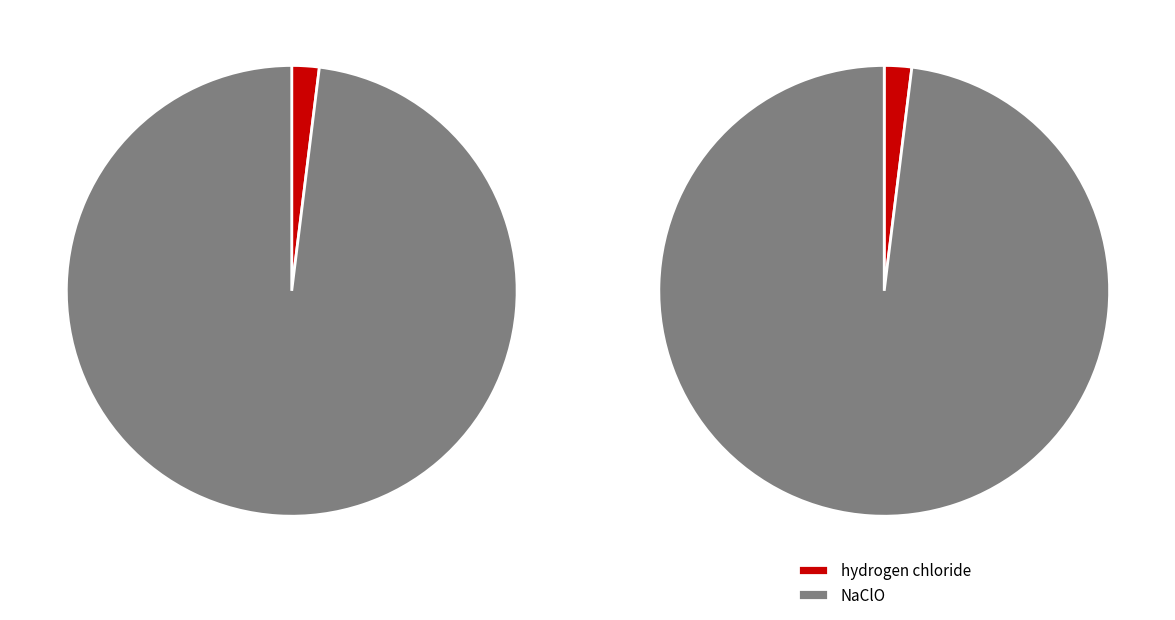

Is it true that NaClO is 98% of the pie?

True